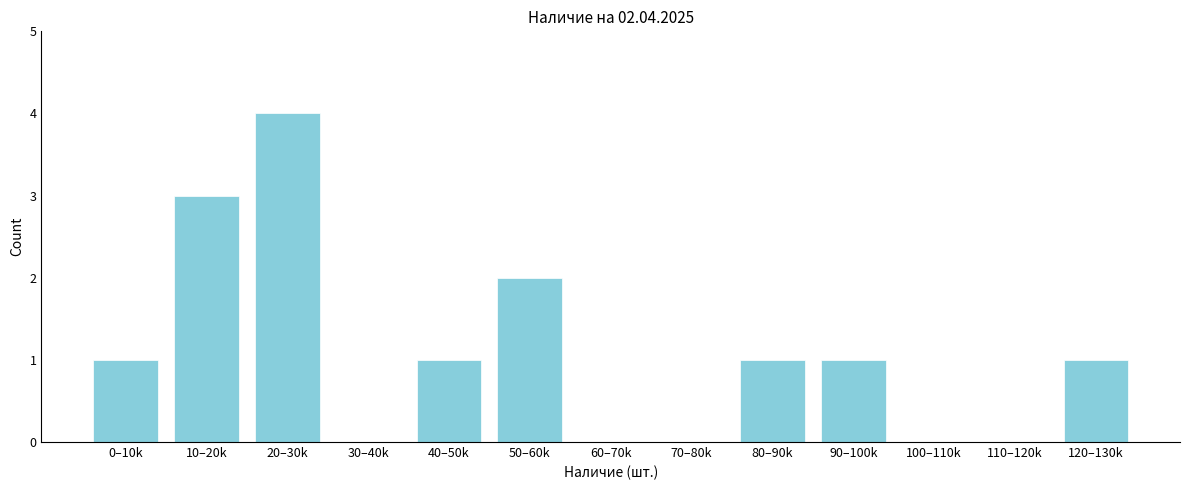

Reading left to right, what are all the values shown in this chart?

0–10k=1	10–20k=3	20–30k=4	30–40k=0	40–50k=1	50–60k=2	60–70k=0	70–80k=0	80–90k=1	90–100k=1	100–110k=0	110–120k=0	120–130k=1